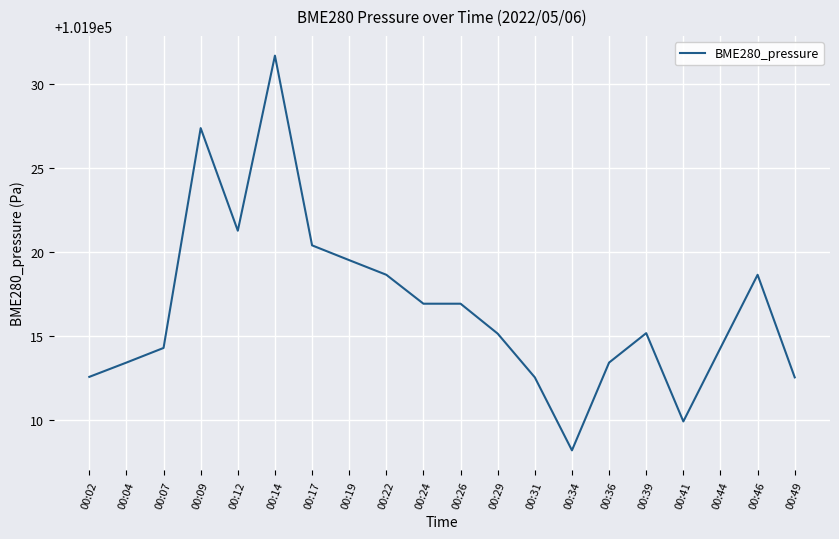

Approximately how many times larger is the value at 00:04 compared to 00:29?

1.0